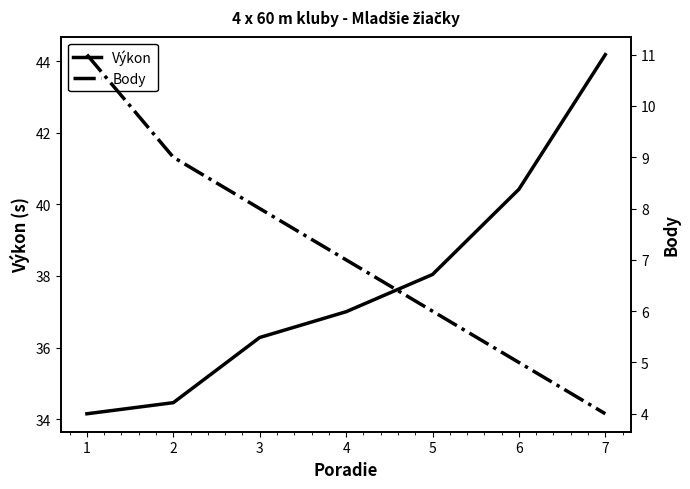

True or false: Body and Výkon cross at least once.

False